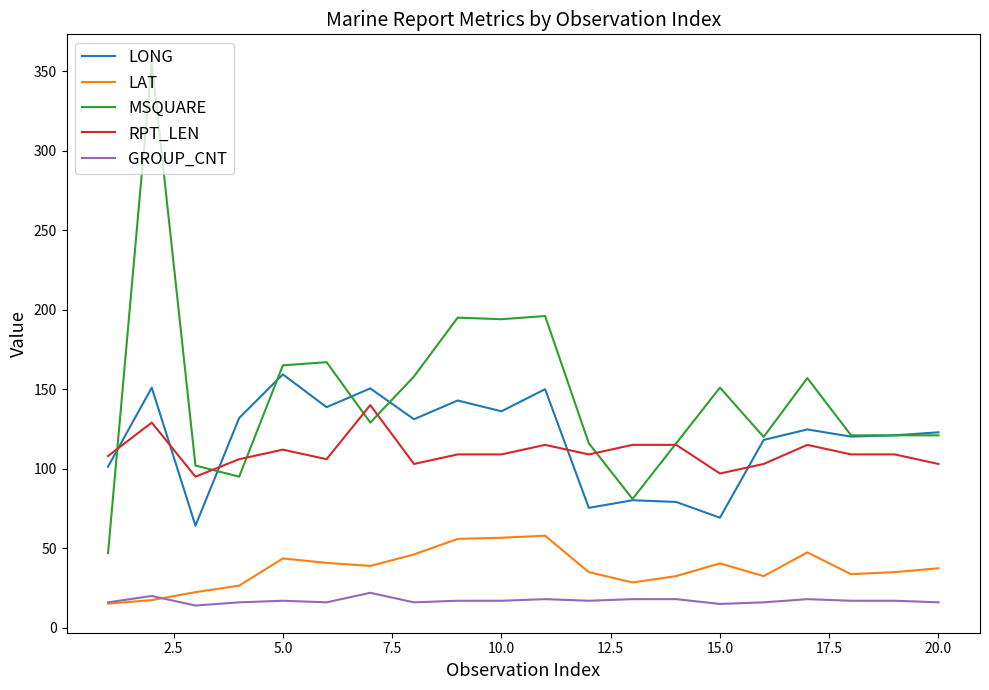

List the series in order of their peak value, lowest first.

GROUP_CNT, LAT, RPT_LEN, LONG, MSQUARE